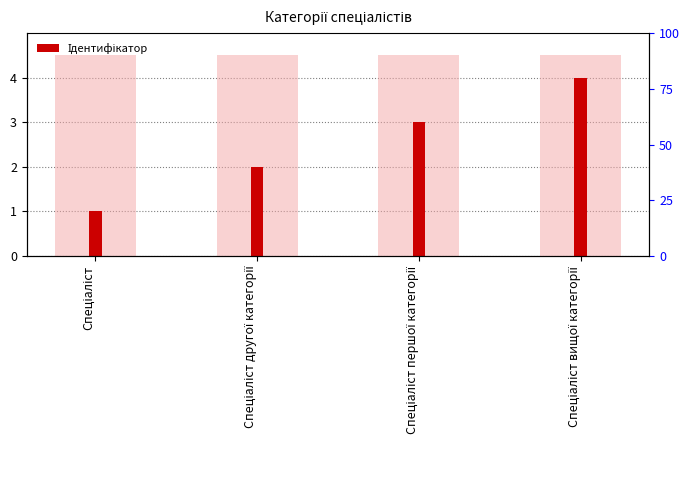

The chart shows a value of 2 at Спеціаліст першої категорії. True or false?

False